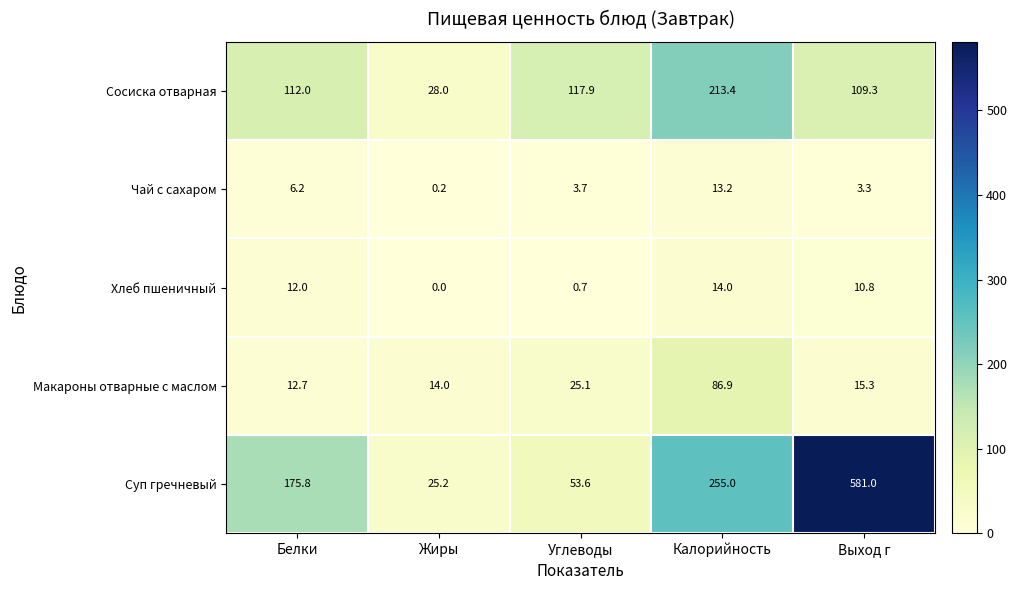

The Хлеб пшеничный series shows 20.7 at Калорийность. True or false?

False